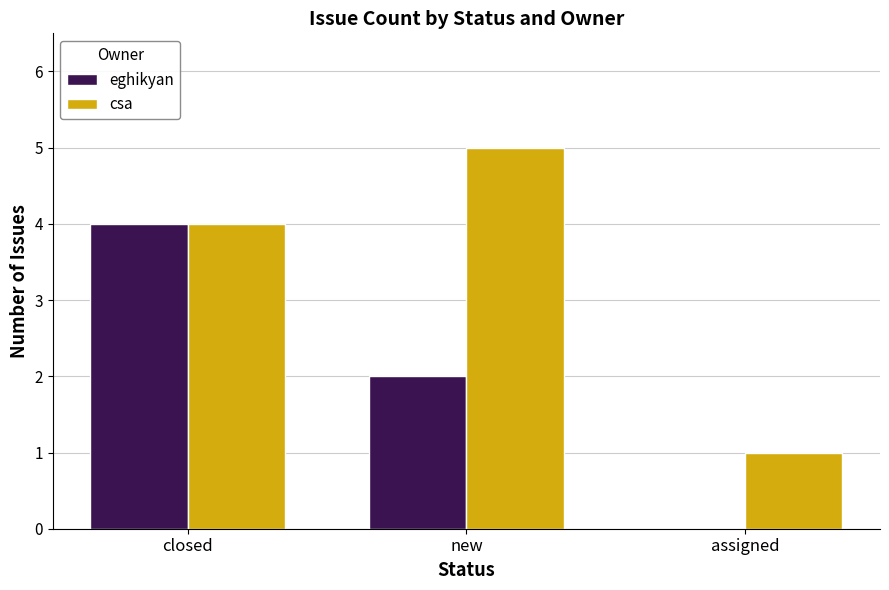

Where is csa nearest to the value 3?

closed